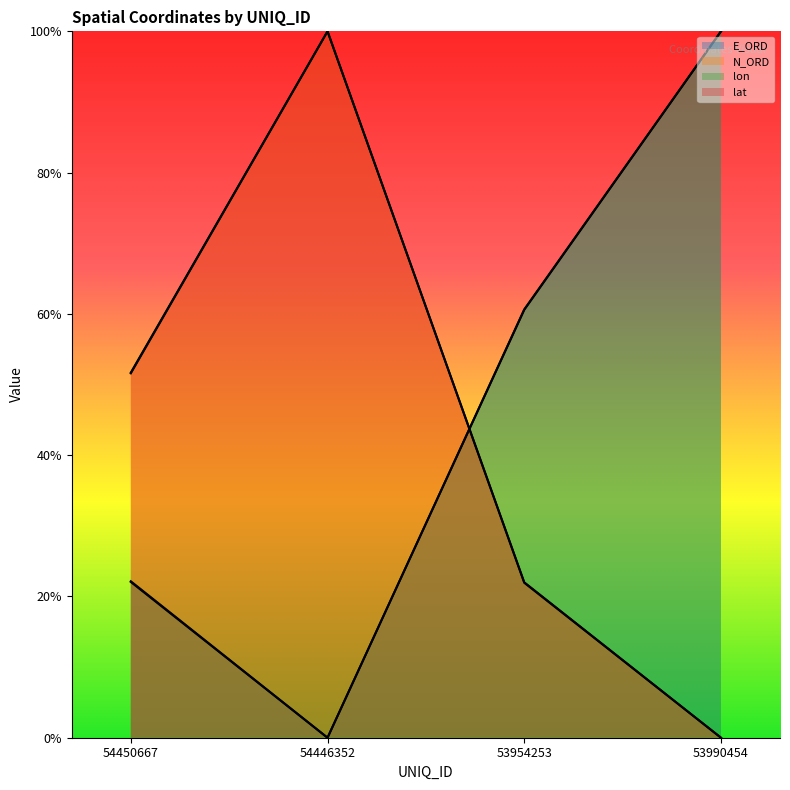

Count the lon values in the range 0 to 1.

4